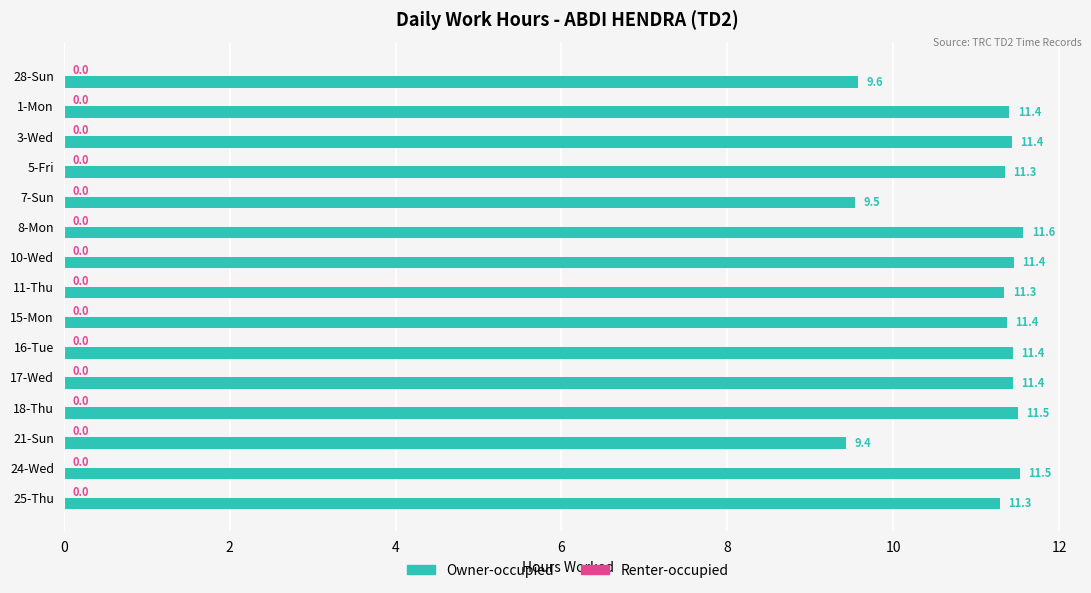

Does the chart contain any negative values?

No